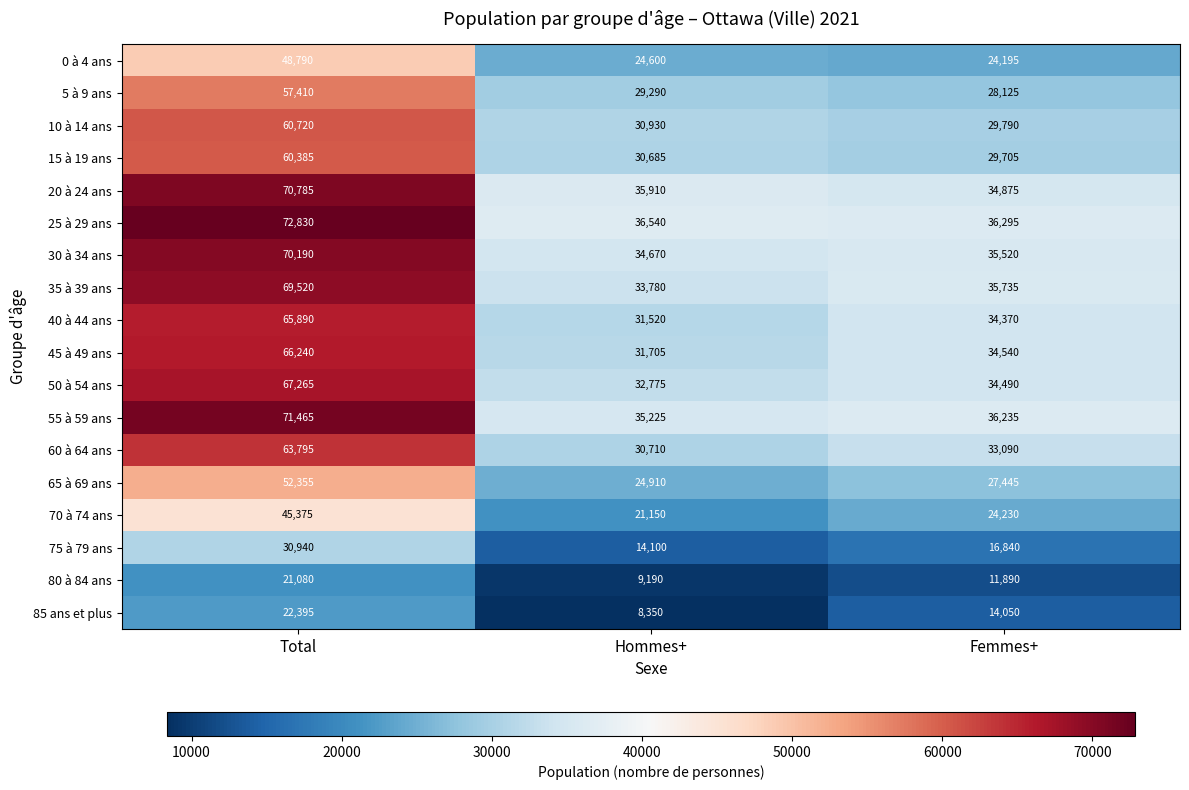

The 10 à 14 ans series shows 7510 at Hommes+. True or false?

False